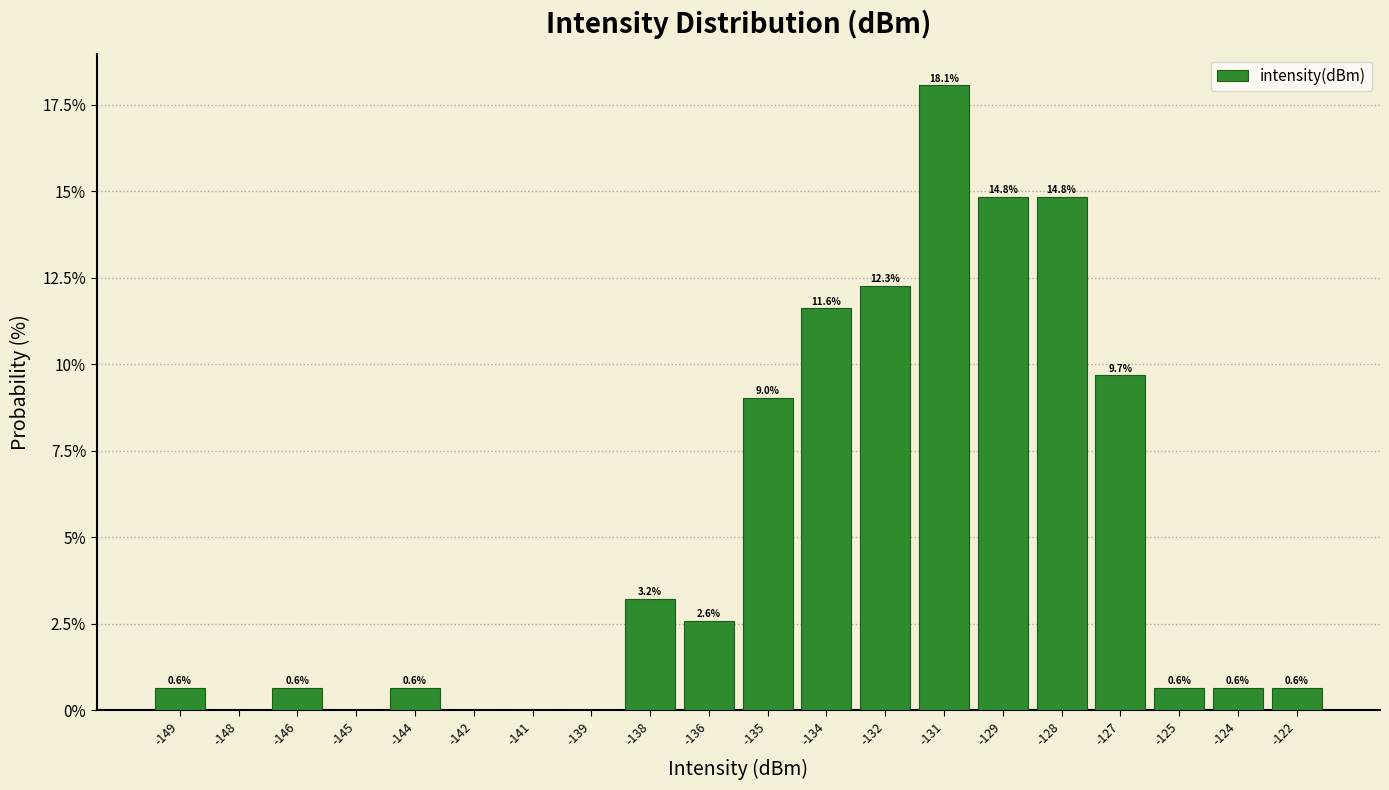

Reading left to right, what are all the values shown in this chart?

-149=0.6	-148=0.0	-146=0.6	-145=0.0	-144=0.6	-142=0.0	-141=0.0	-139=0.0	-138=3.2	-136=2.6	-135=9.0	-134=11.6	-132=12.3	-131=18.1	-129=14.8	-128=14.8	-127=9.7	-125=0.6	-124=0.6	-122=0.6